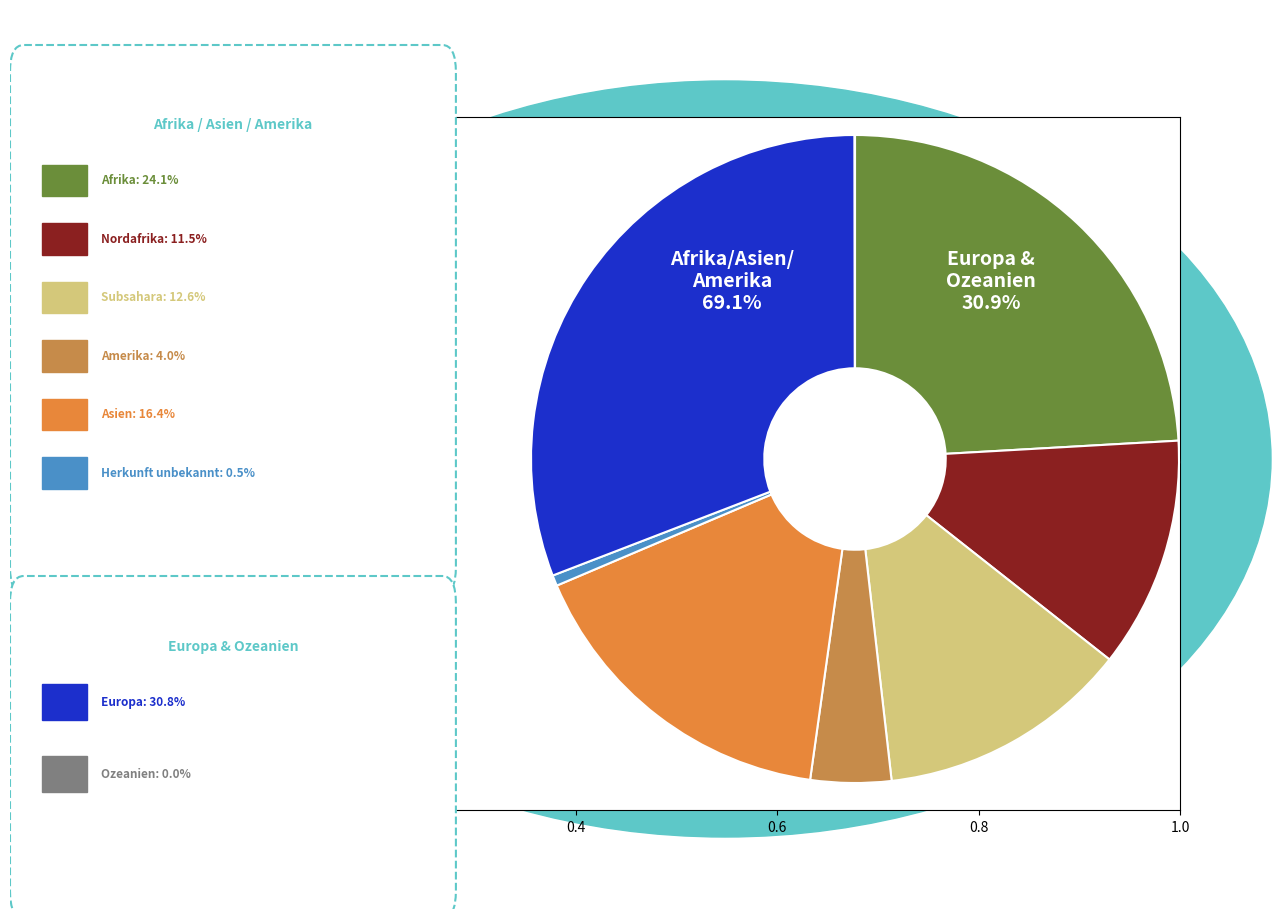

To the nearest percent, what is the average slice percentage?

12%